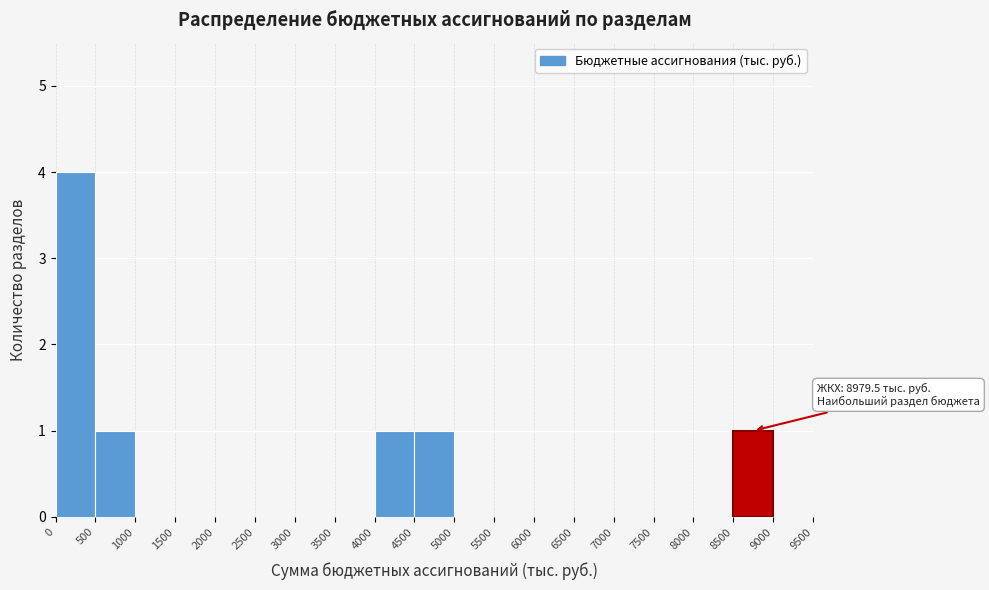

Over which range of the x-axis is the bar tallest?

0 to 500